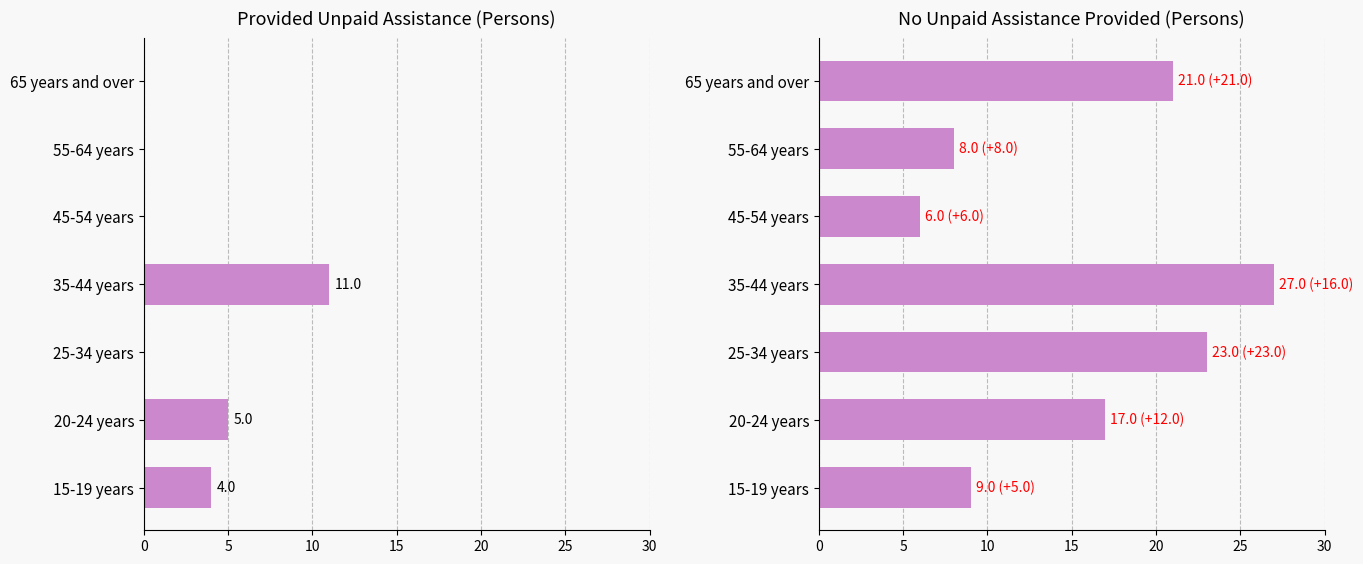

Which series has the largest range (max minus min)?

No unpaid assistance provided